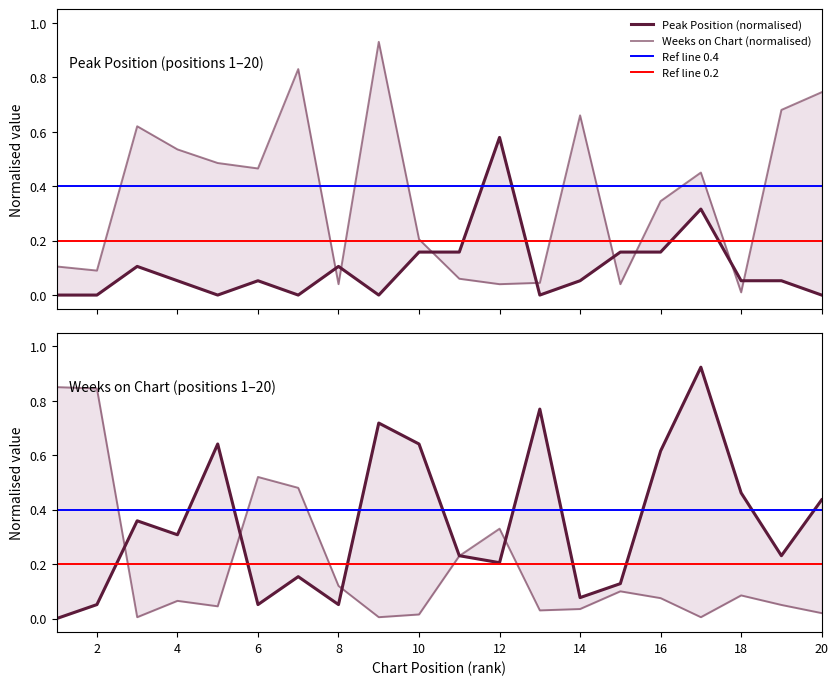

The value of Weeks on Chart at 20 is 1.3. True or false?

False